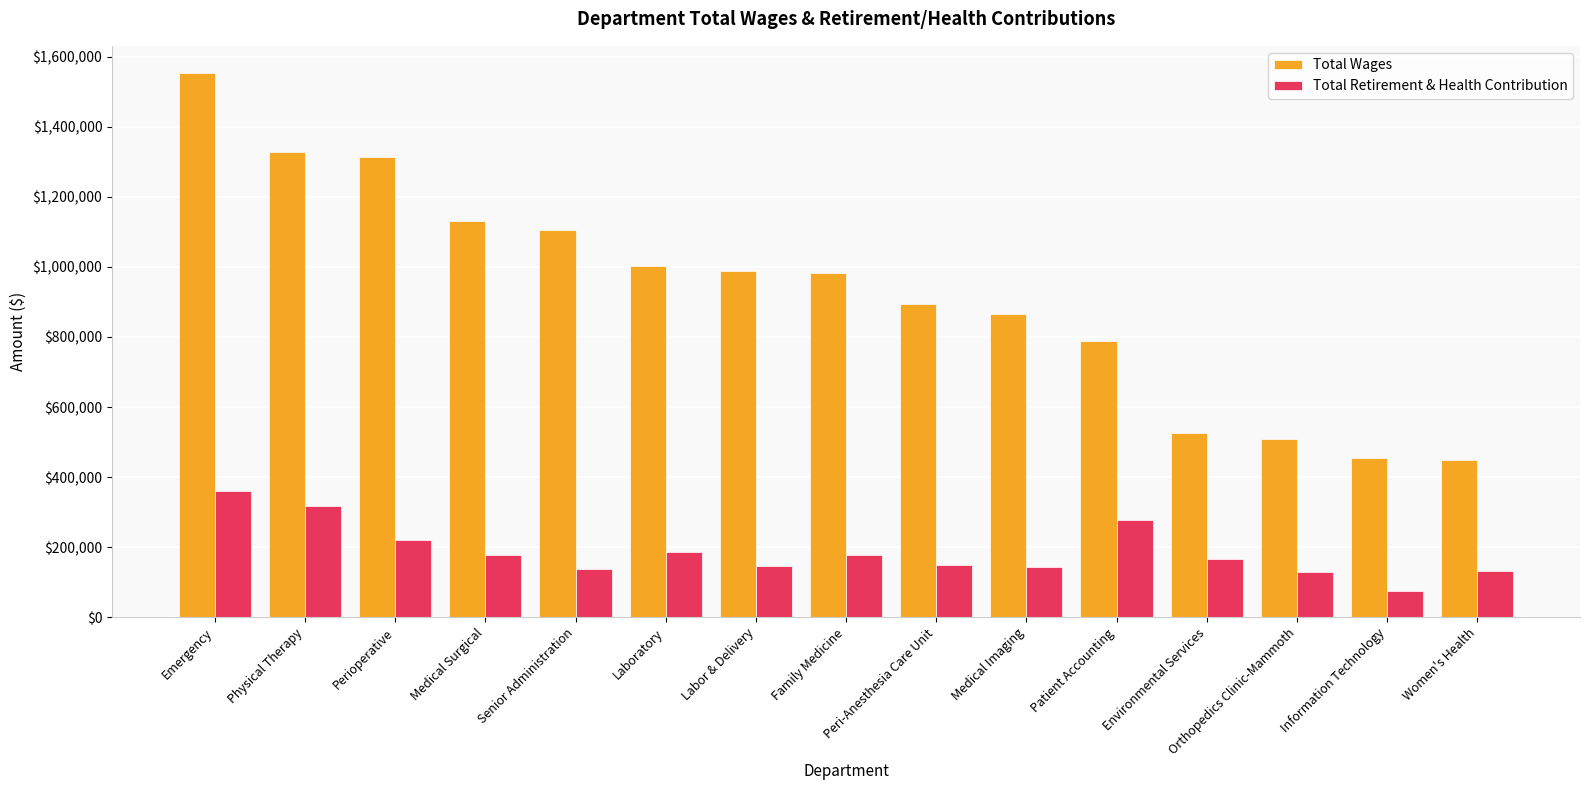

Where is Total Wages nearest to the value 1001686?

Laboratory